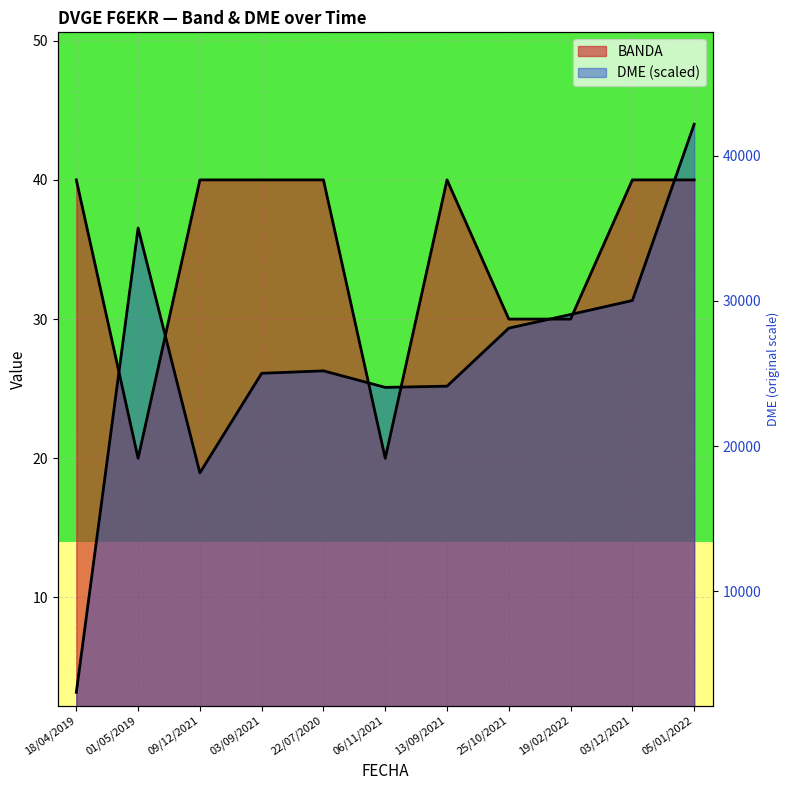

Reading left to right, extract all data points from this chart.

BANDA: 18/04/2019=40.0	01/05/2019=20.0	09/12/2021=40.0	03/09/2021=40.0	22/07/2020=40.0	06/11/2021=20.0	13/09/2021=40.0	25/10/2021=30.0	19/02/2022=30.0	03/12/2021=40.0	05/01/2022=40.0
DME: 18/04/2019=3.2	01/05/2019=36.5	09/12/2021=19.0	03/09/2021=26.1	22/07/2020=26.3	06/11/2021=25.1	13/09/2021=25.2	25/10/2021=29.3	19/02/2022=30.3	03/12/2021=31.3	05/01/2022=44.0